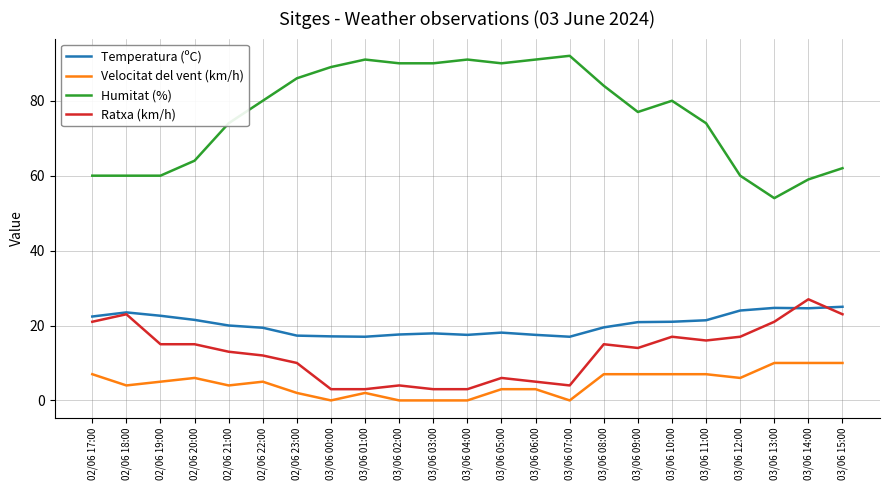

What is the maximum value shown in the chart?

92.0